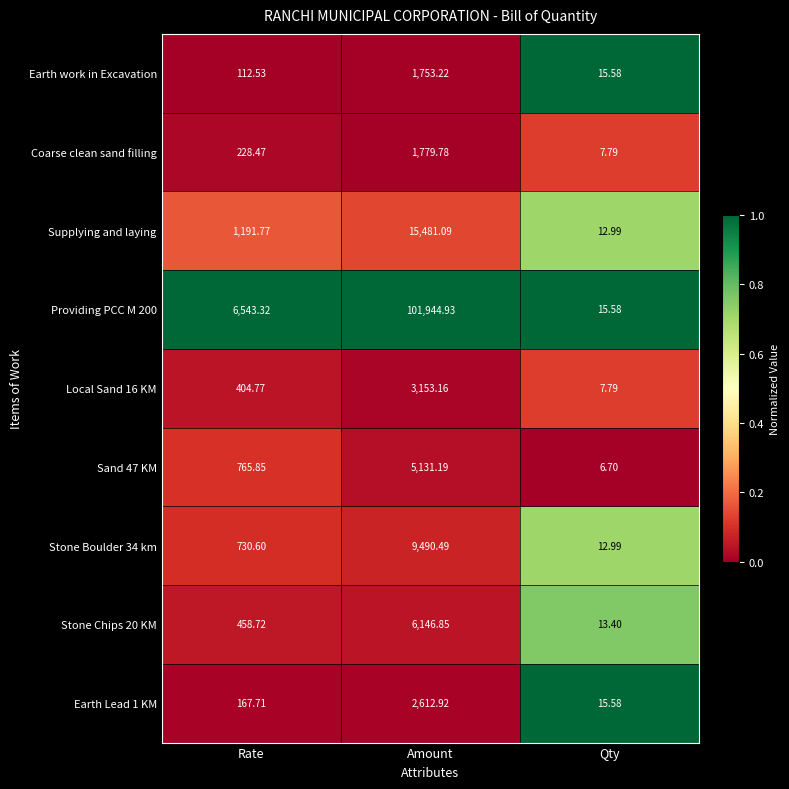

Is the value of Stone Chips 20 KM at Qty greater than the value of Providing PCC M 200 at Rate?

No